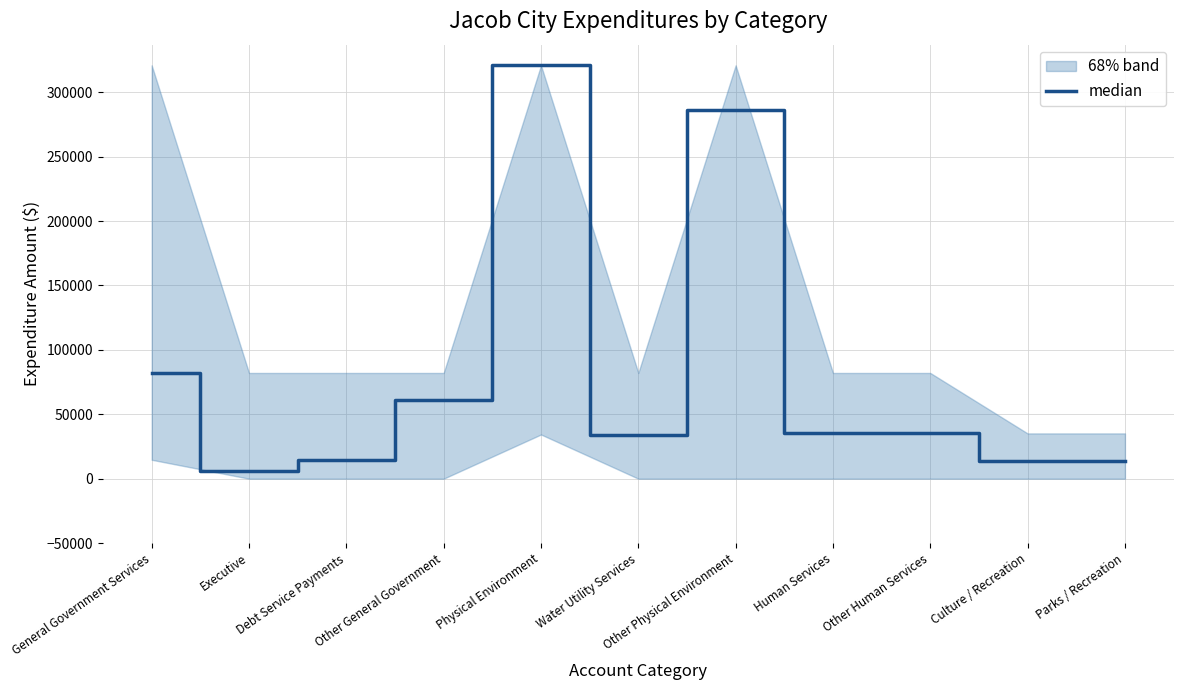

At which category does the data reach its first local peak?

Physical Environment